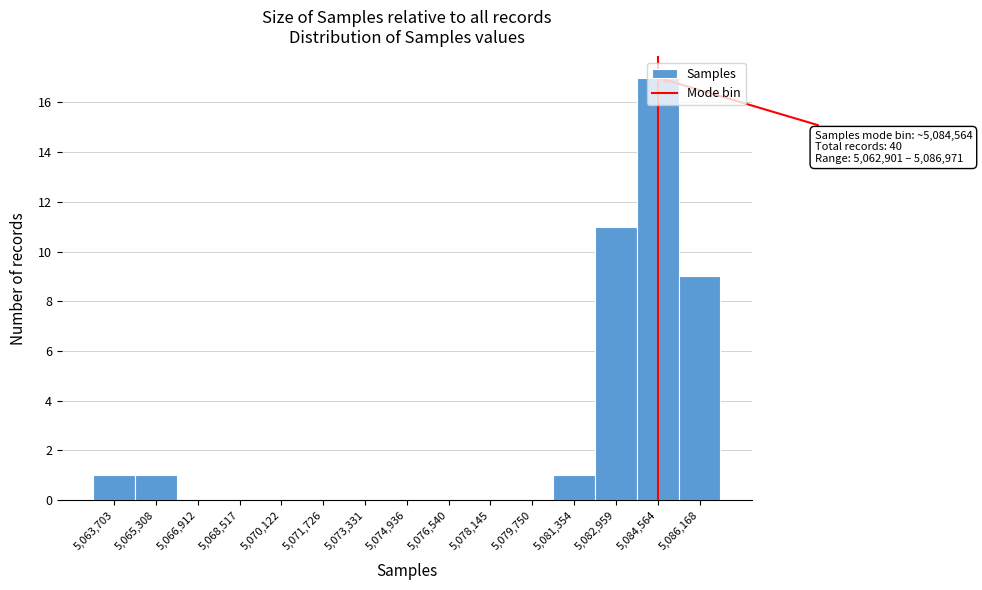

Which range on the x-axis has the tallest bar?

5083800 to 5085400